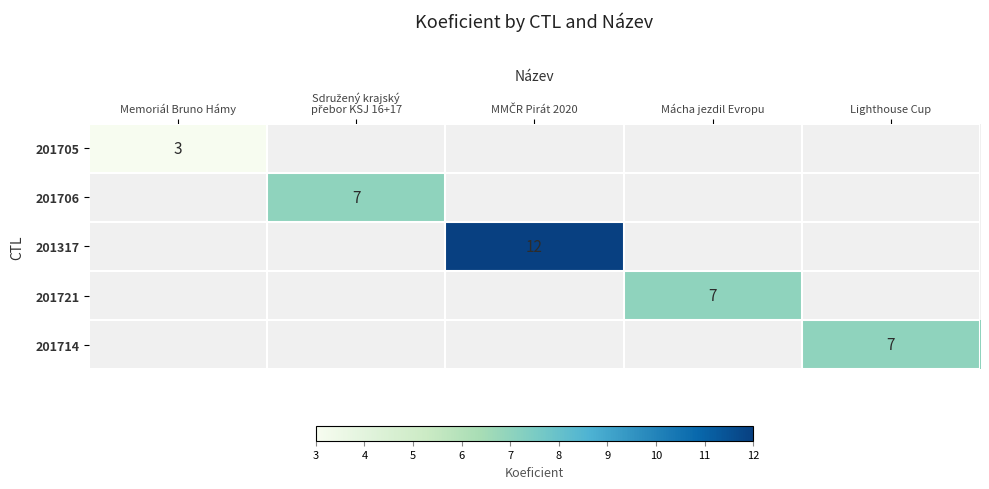

At which category does the chart reach its peak across all series?

MMČR Pirát 2020